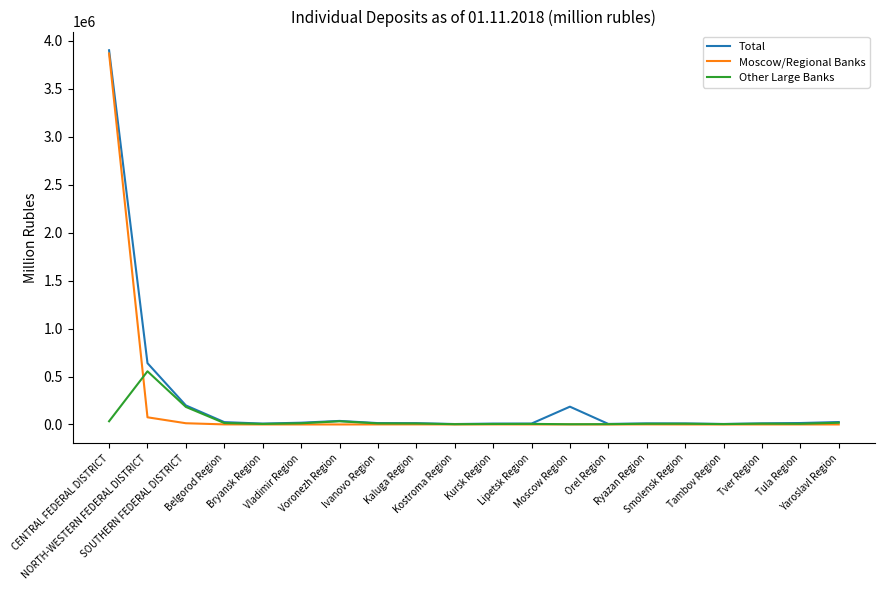

What is the difference between the Total values at NORTH-WESTERN FEDERAL DISTRICT and Kostroma Region?

634673